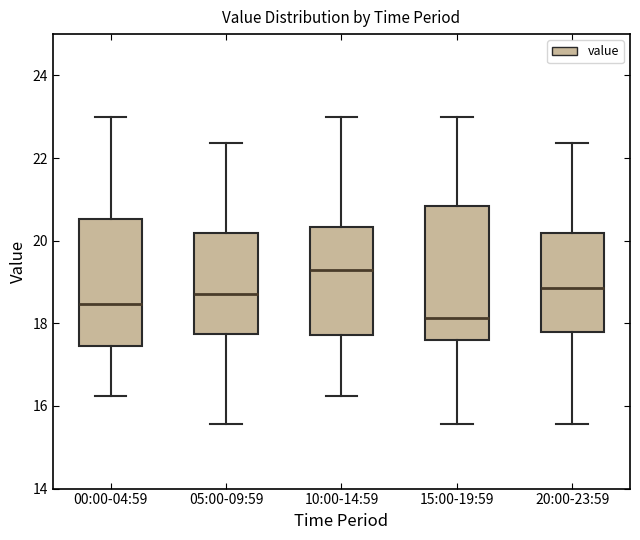

Which box has the highest median line?

10:00-14:59